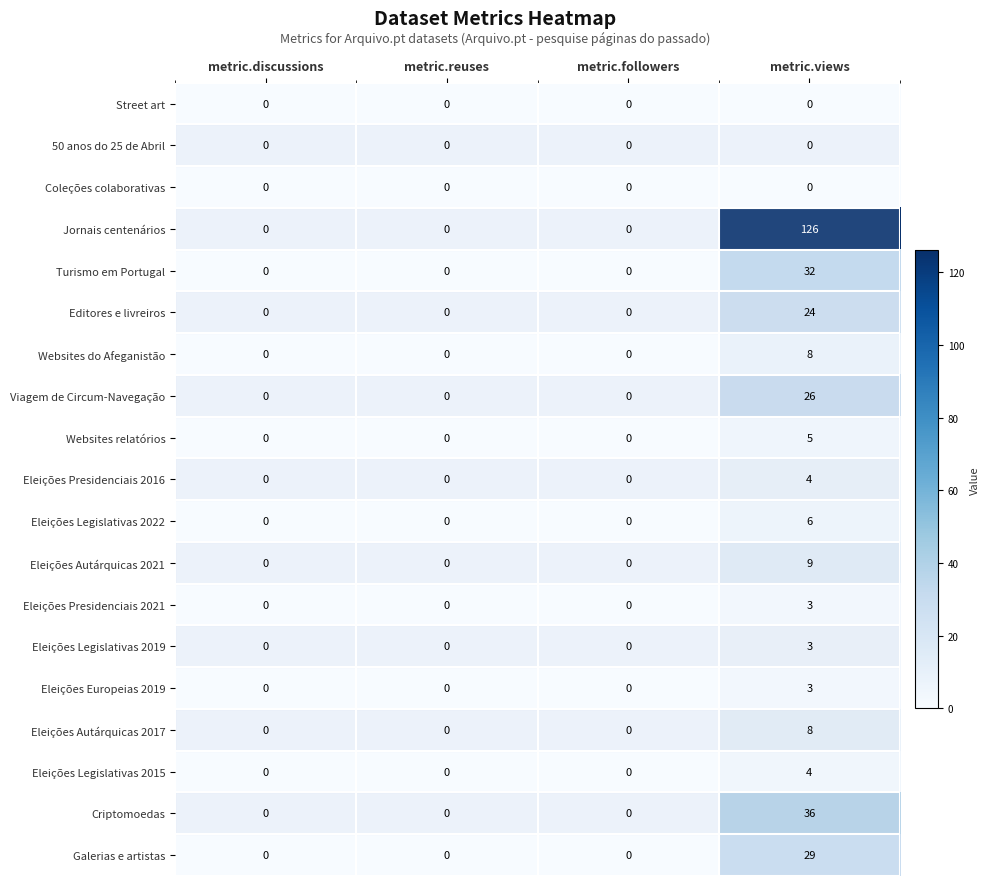

How many categories are shown in the chart?

4